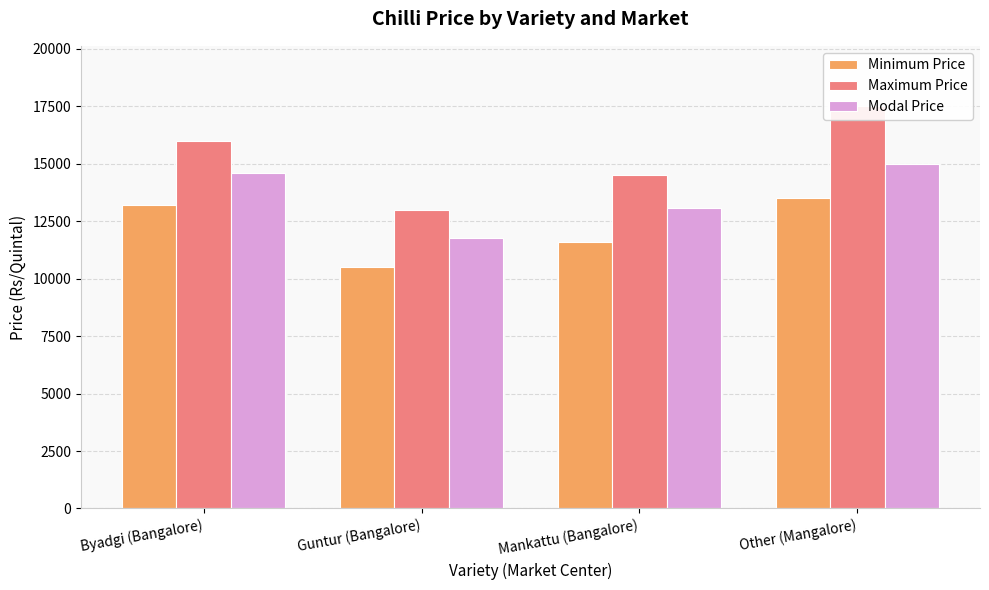

True or false: Modal Price has a value of 4547 at Guntur (Bangalore).

False